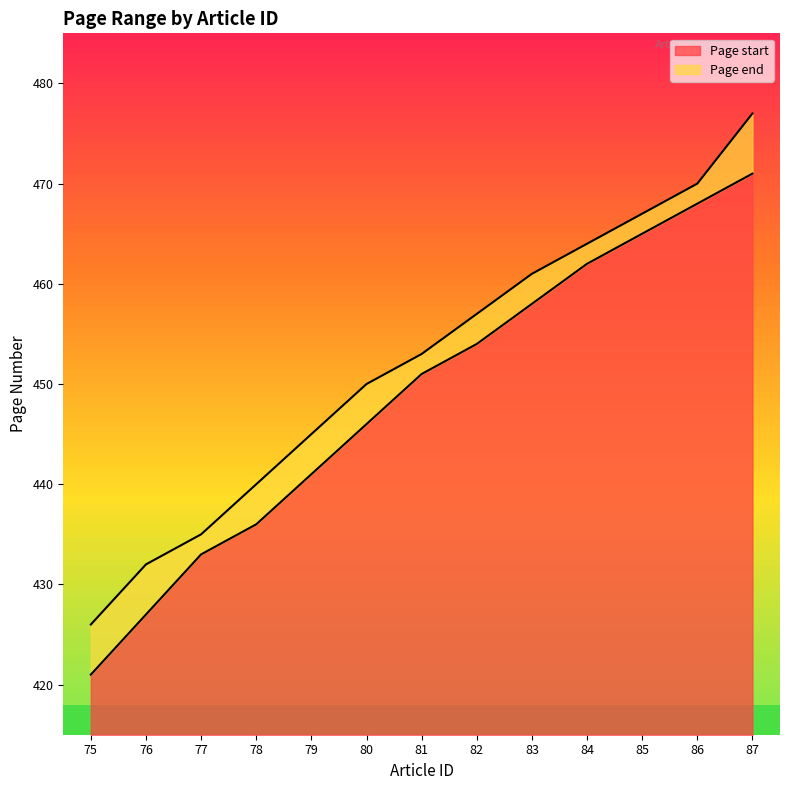

At which label is Page start closest to 446?

80